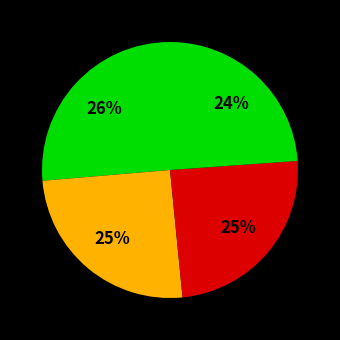

Count the number of slices in the pie.

4